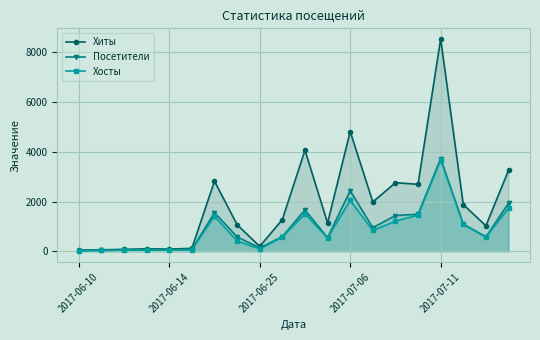

What is the difference between the Хосты values at 7 and 10?

1090